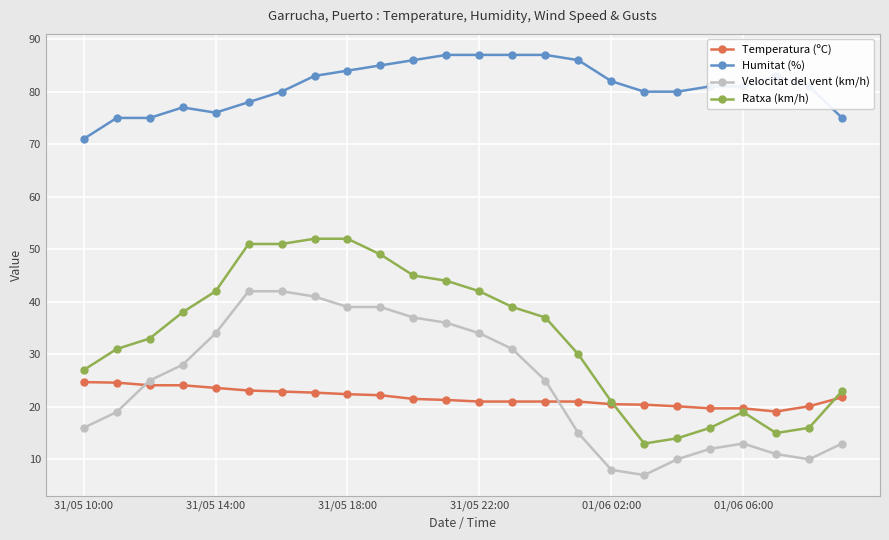

List the series in order of their peak value, lowest first.

Temperatura (ºC), Velocitat del vent (km/h), Ratxa (km/h), Humitat (%)